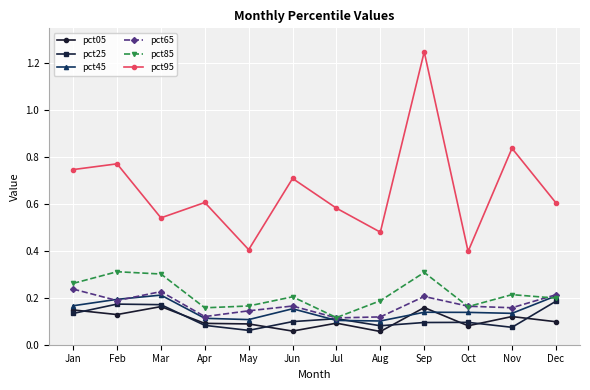

List the series in order of their peak value, highest first.

pct95, pct85, pct65, pct45, pct25, pct05